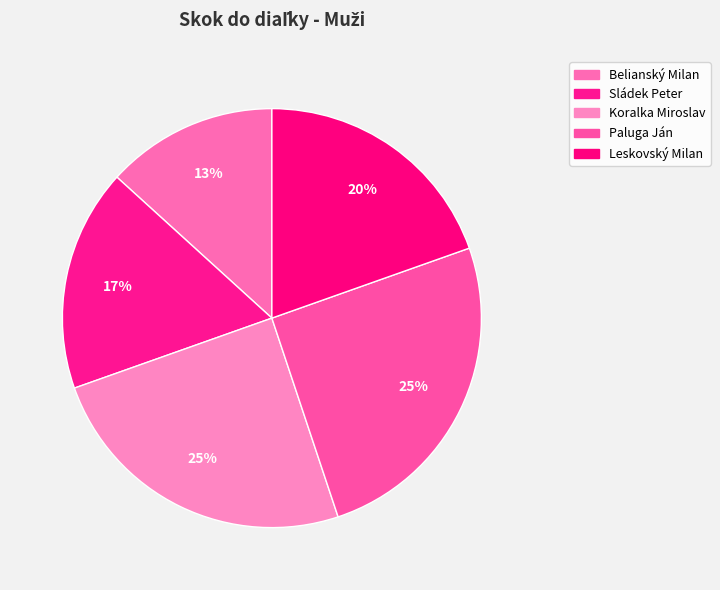

Rank the categories by value from highest to lowest.

Paluga Ján, Koralka Miroslav, Leskovský Milan, Sládek Peter, Belianský Milan